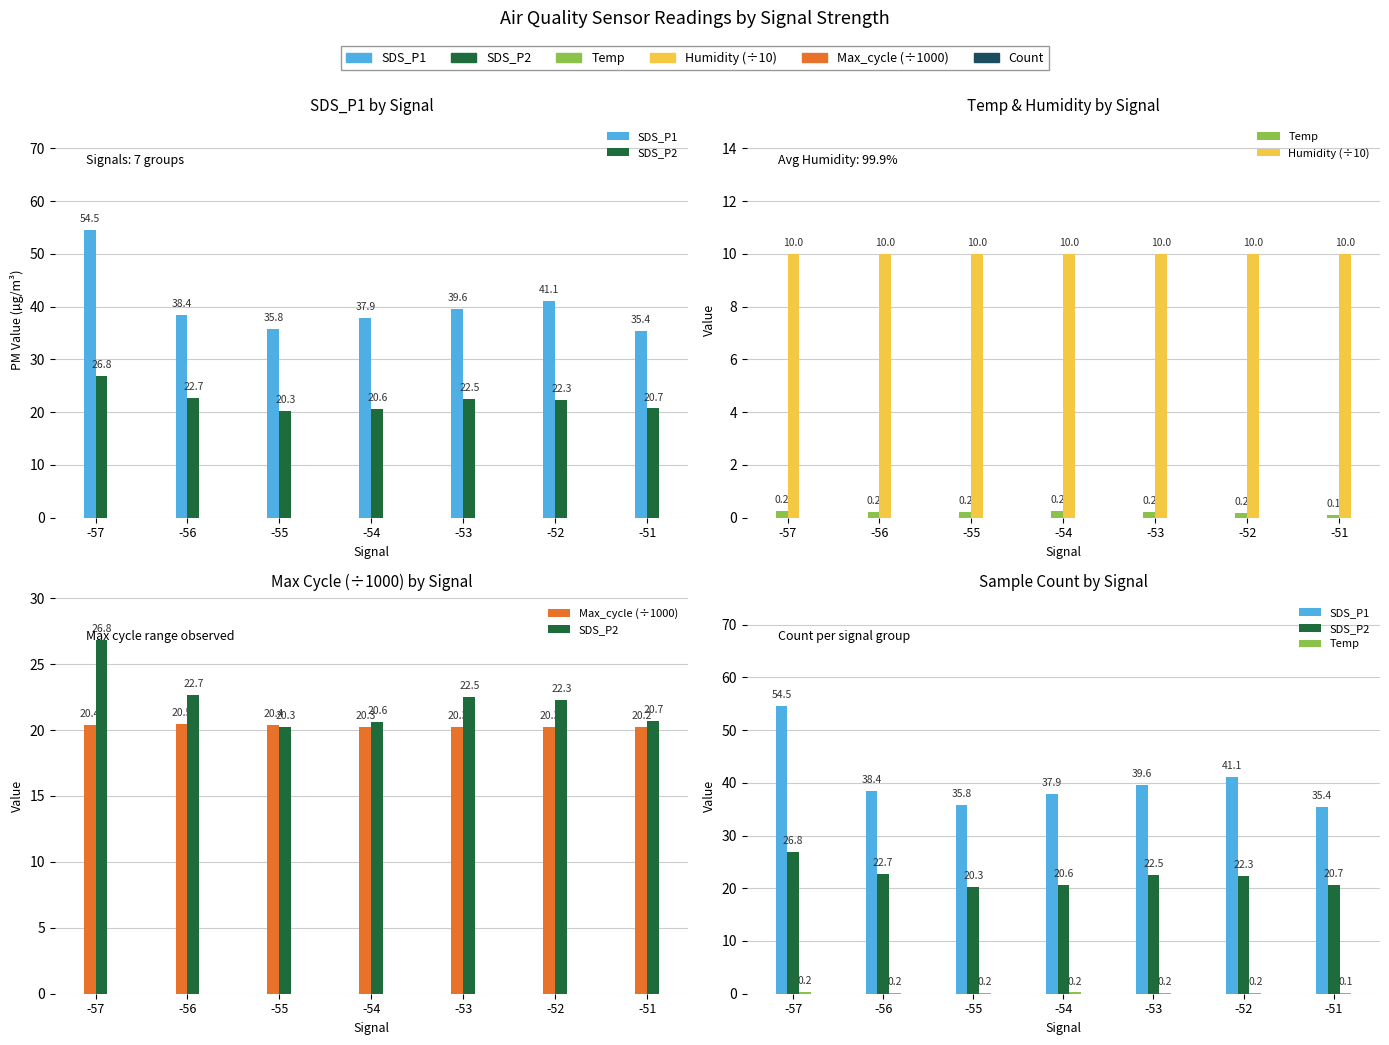

Which series has the largest total across all categories?

SDS_P1